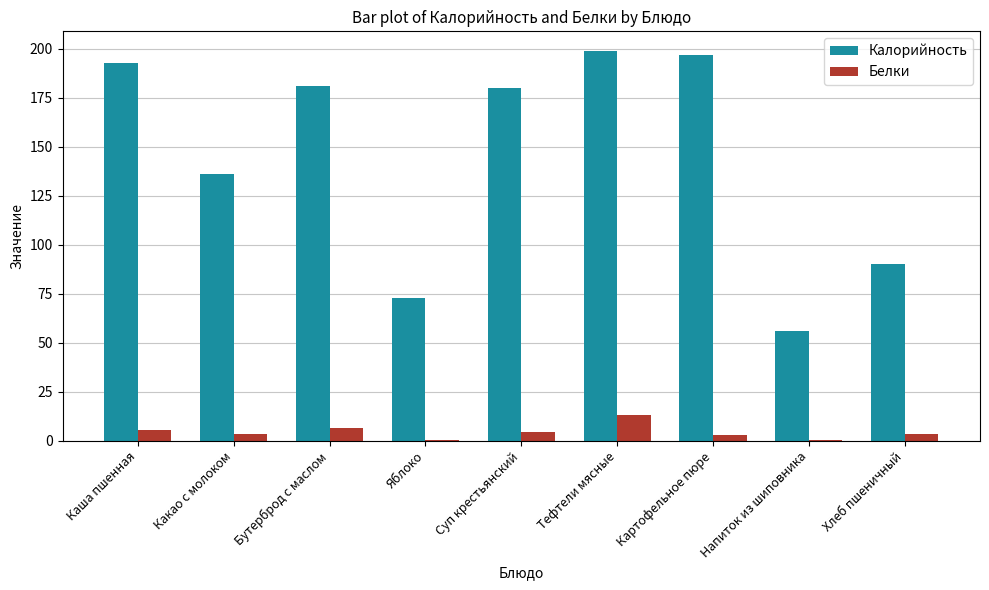

What is the average value of the Белки series?

4.4